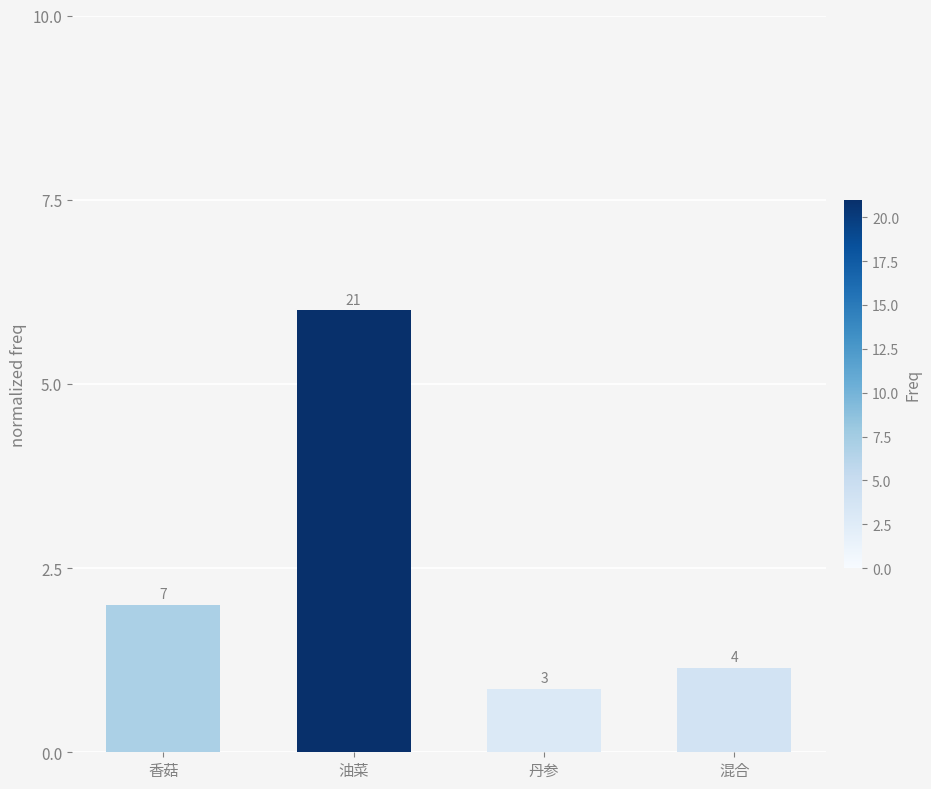

Where does the data first go above 2?

油菜